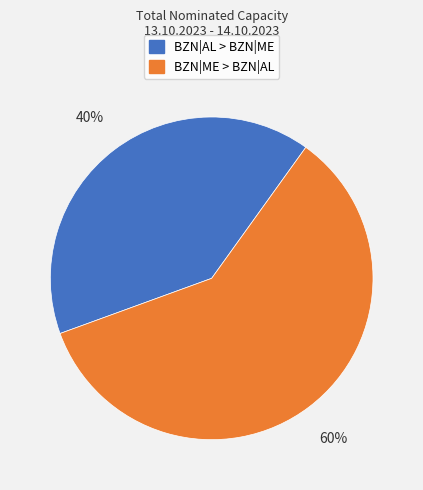

Is there any slice that represents more than half of the pie?

Yes